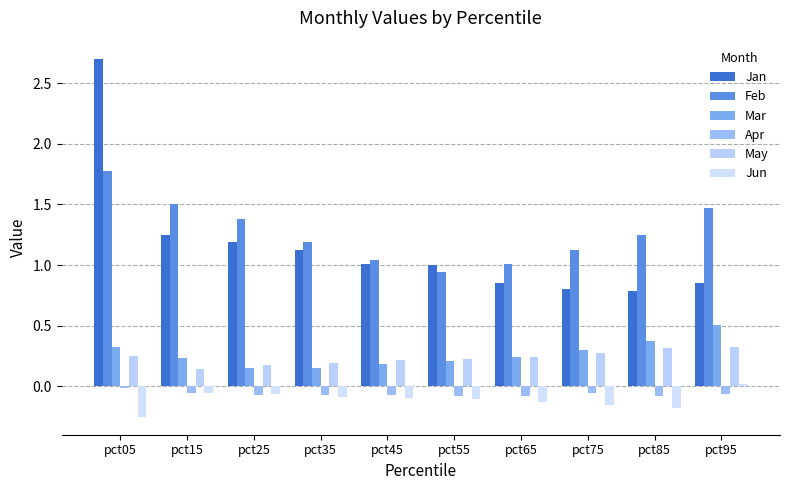

At which category is the sum across all series the highest?

pct05